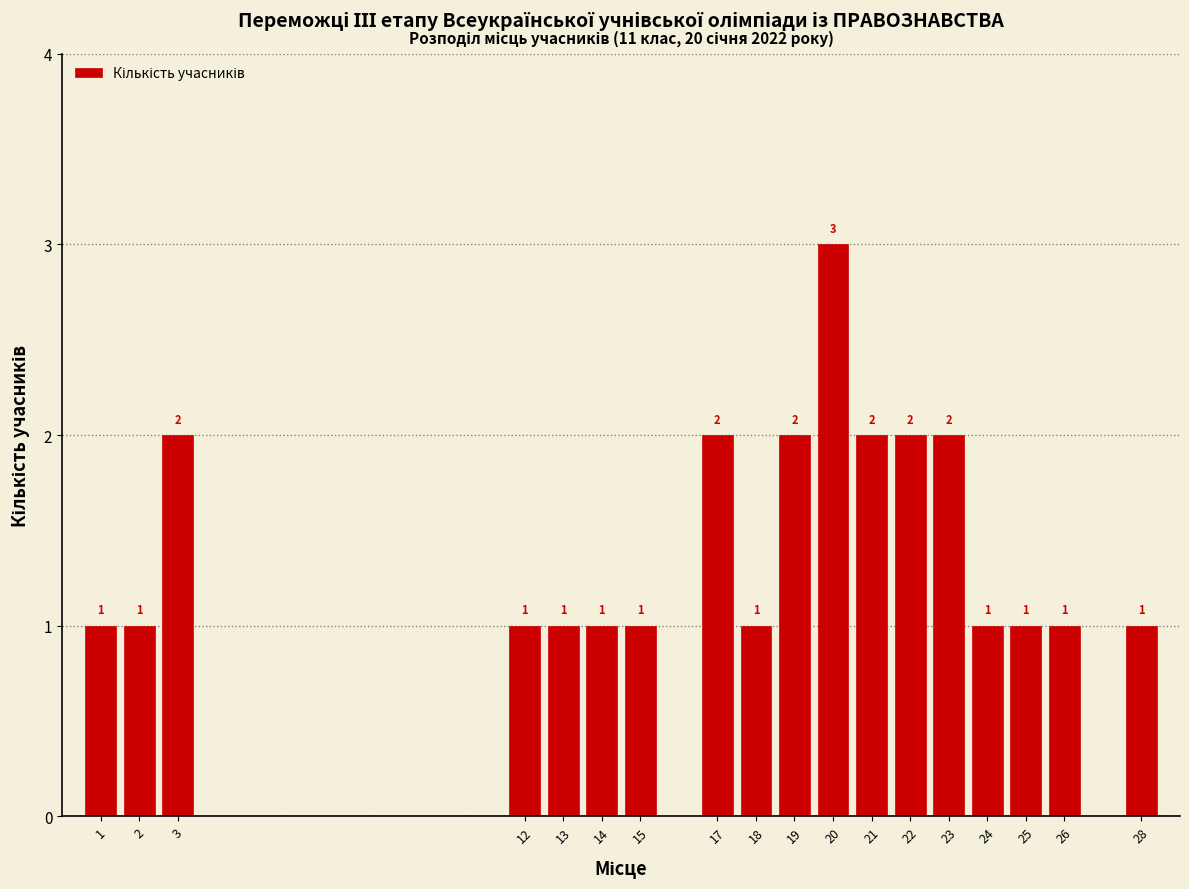

Reading left to right, extract all data points from this chart.

1=1	2=1	3=2	12=1	13=1	14=1	15=1	17=2	18=1	19=2	20=3	21=2	22=2	23=2	24=1	25=1	26=1	28=1